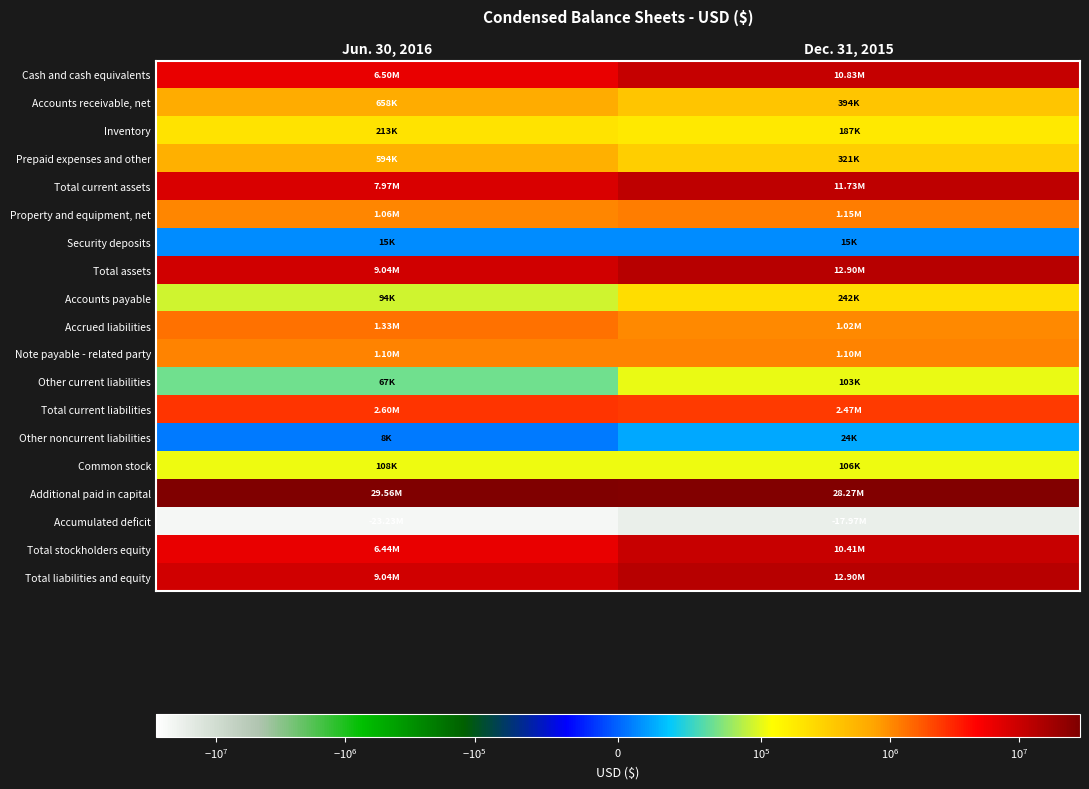

What is the total value across all series at Dec. 31, 2015?

76220000